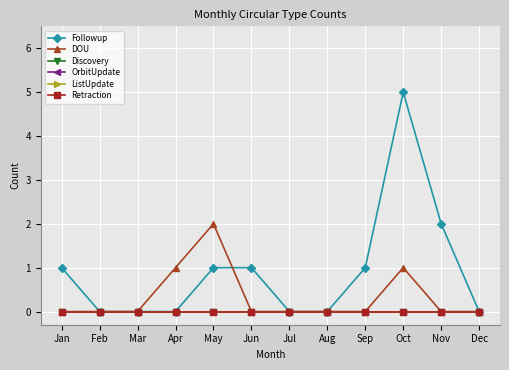

Reading left to right, list all the values displayed in this chart.

Followup: Jan=1	Feb=0	Mar=0	Apr=0	May=1	Jun=1	Jul=0	Aug=0	Sep=1	Oct=5	Nov=2	Dec=0
DOU: Jan=0	Feb=0	Mar=0	Apr=1	May=2	Jun=0	Jul=0	Aug=0	Sep=0	Oct=1	Nov=0	Dec=0
Discovery: Jan=0	Feb=0	Mar=0	Apr=0	May=0	Jun=0	Jul=0	Aug=0	Sep=0	Oct=0	Nov=0	Dec=0
OrbitUpdate: Jan=0	Feb=0	Mar=0	Apr=0	May=0	Jun=0	Jul=0	Aug=0	Sep=0	Oct=0	Nov=0	Dec=0
ListUpdate: Jan=0	Feb=0	Mar=0	Apr=0	May=0	Jun=0	Jul=0	Aug=0	Sep=0	Oct=0	Nov=0	Dec=0
Retraction: Jan=0	Feb=0	Mar=0	Apr=0	May=0	Jun=0	Jul=0	Aug=0	Sep=0	Oct=0	Nov=0	Dec=0